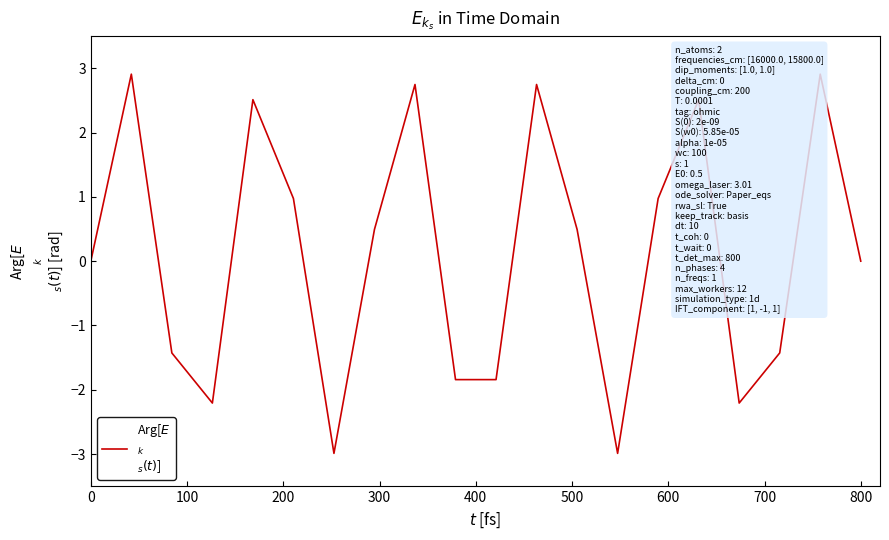

What is the difference between the maximum and minimum values?

5.9